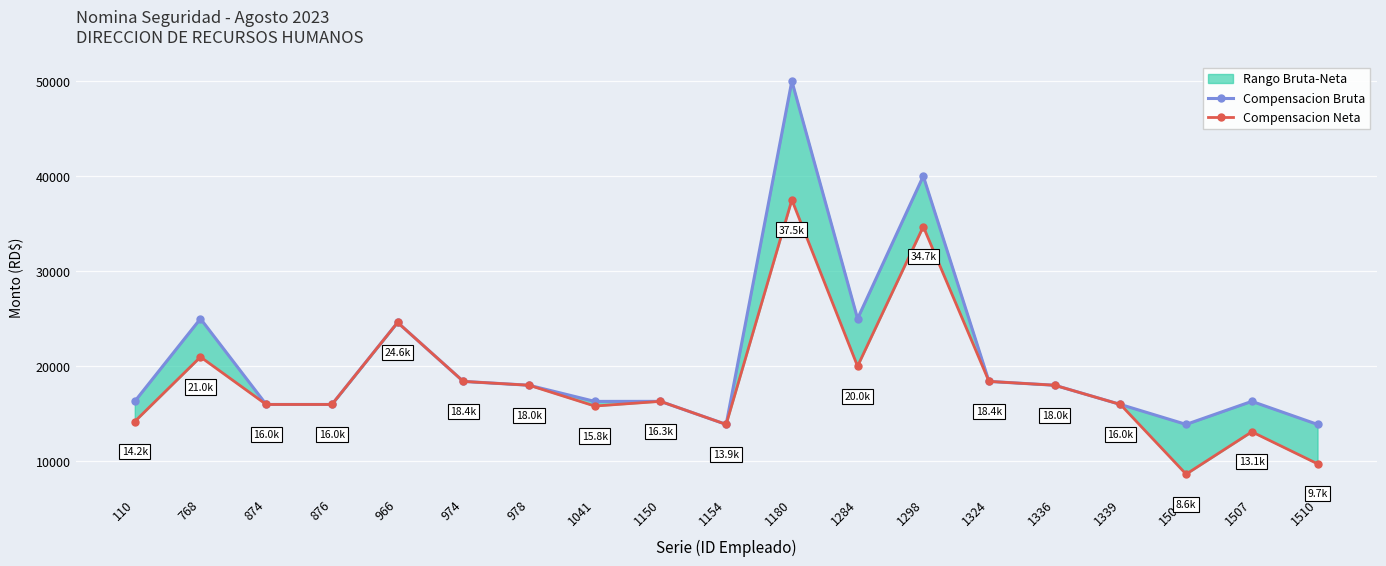

What is the difference between the Compensacion Neta values at 876 and 1336?

2022.0